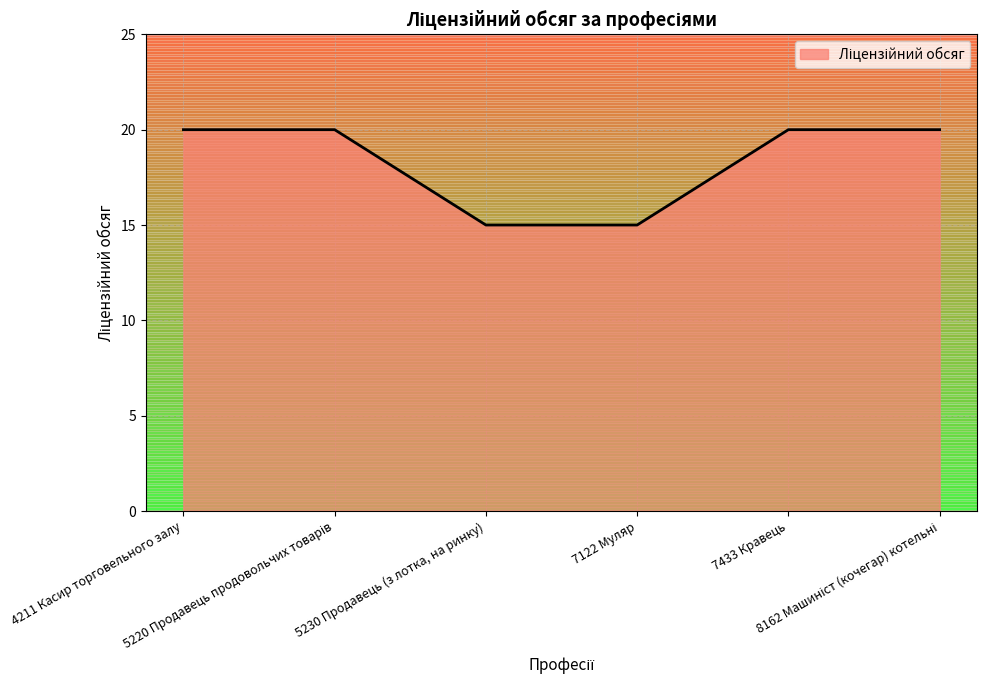

What is the difference between the maximum and minimum values?

5